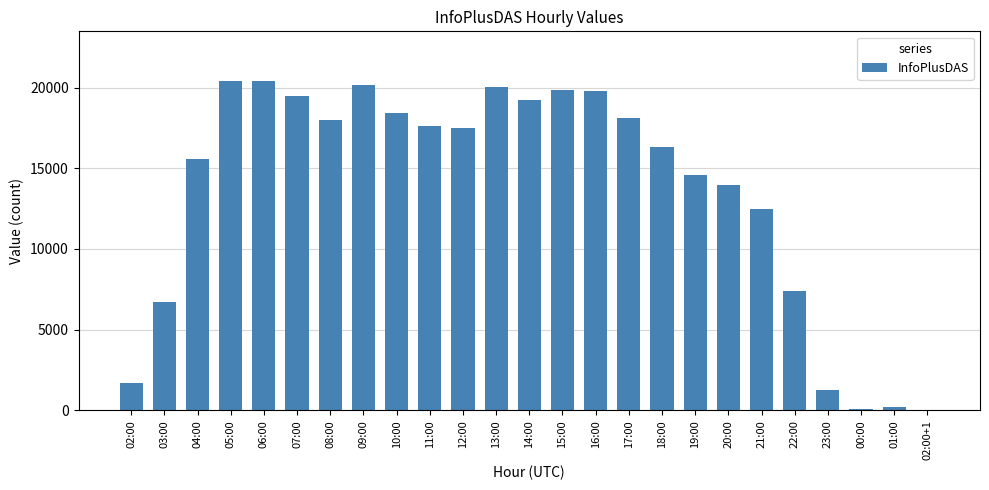

What is the difference between the values at 19:00 and 15:00?

5248